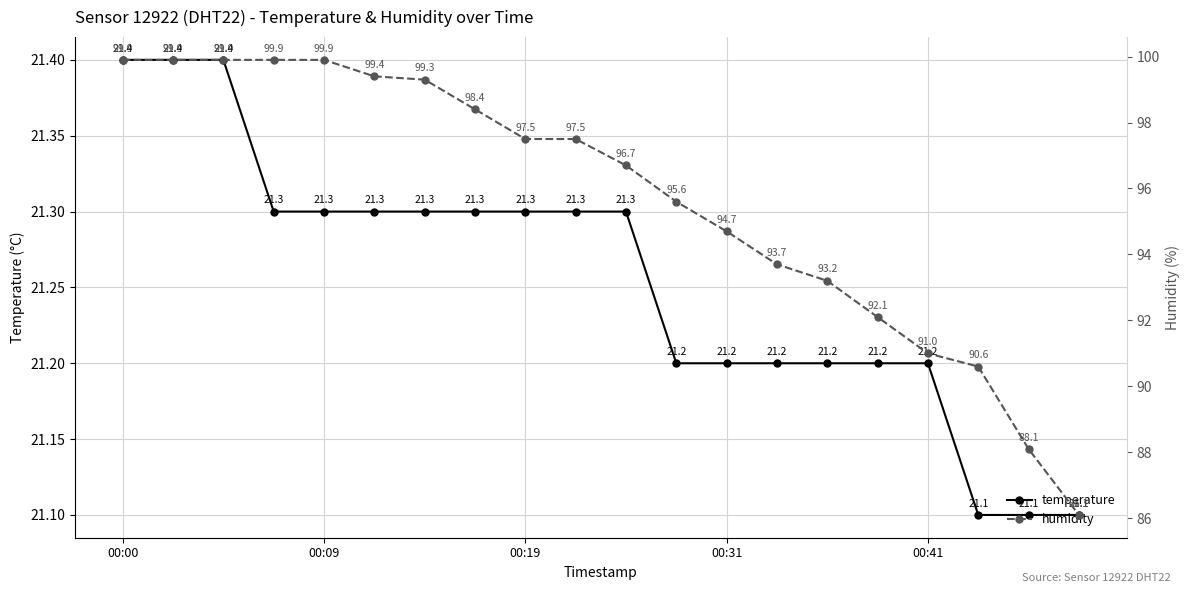

Is it true that humidity equals 144.6 at 17?

False